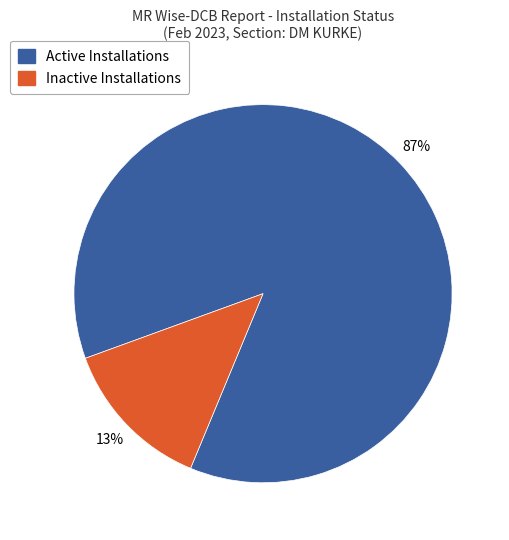

To the nearest percent, what is the difference between the largest and smallest slice percentages?

74%